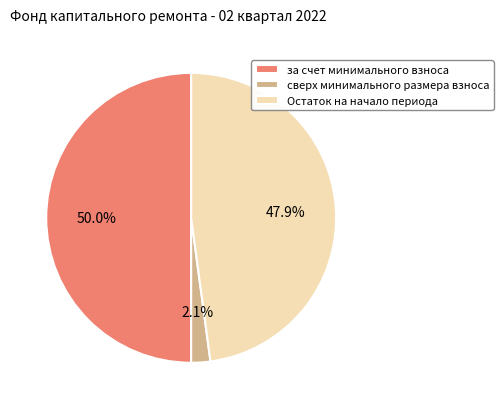

Combined, do за счет минимального взноса and Остаток на начало периода account for over 50%?

Yes